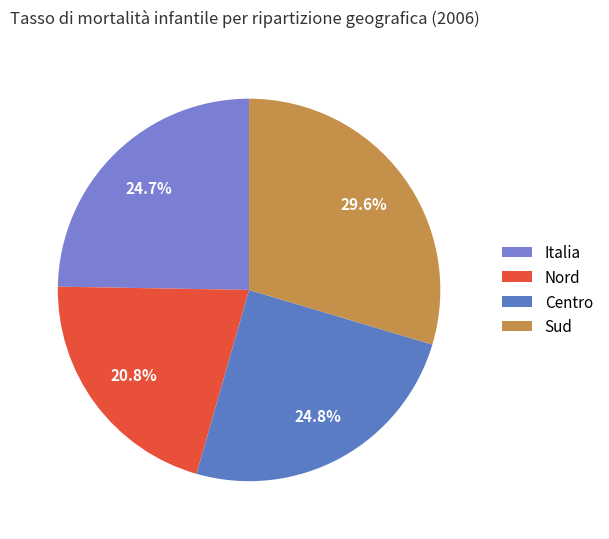

Does any single category account for the majority?

No